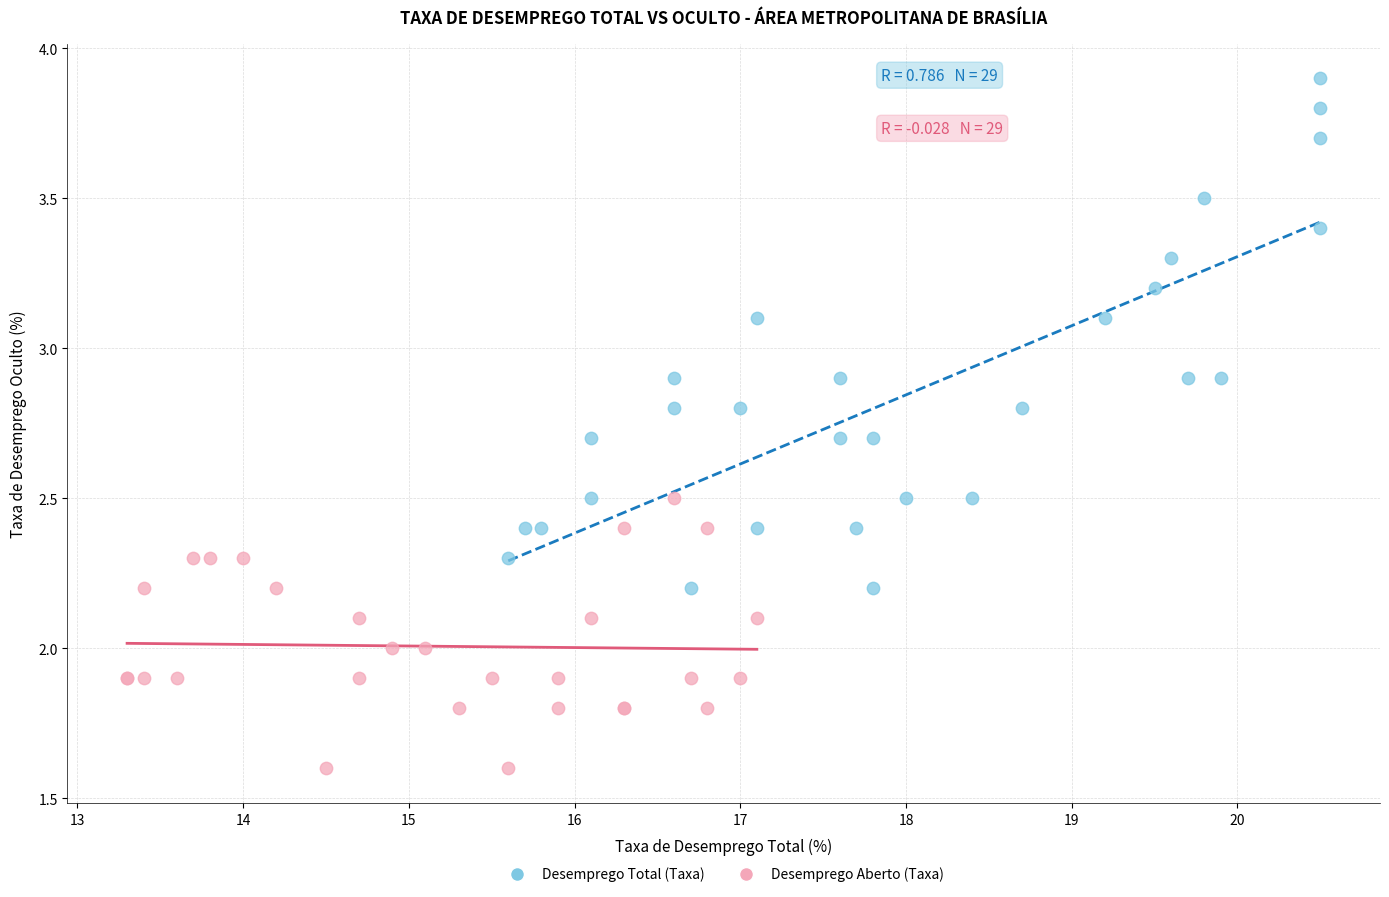

Which series has the largest Y range (max minus min)?

Desemprego Total (Taxa)